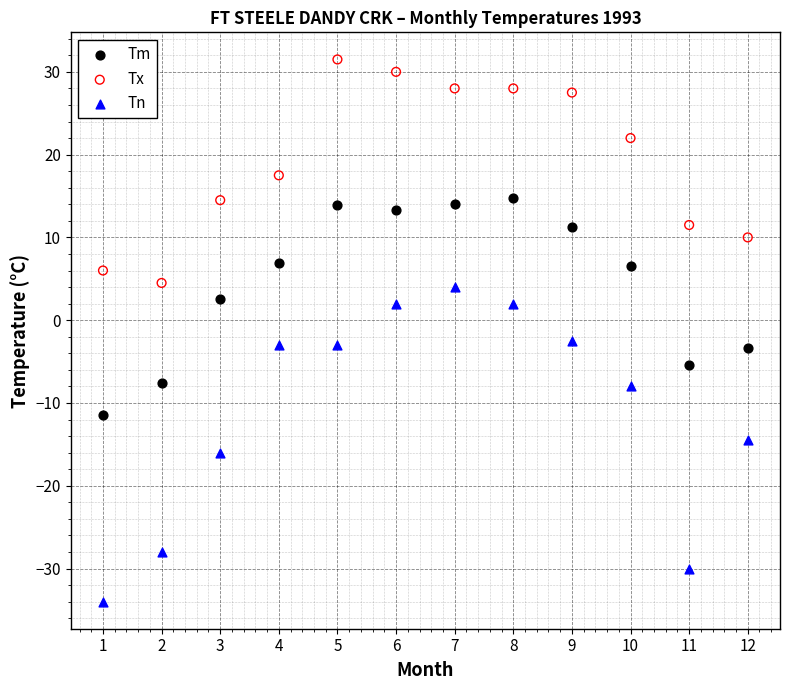

Across all data points, what is the range of Y values (max minus min)?

65.5